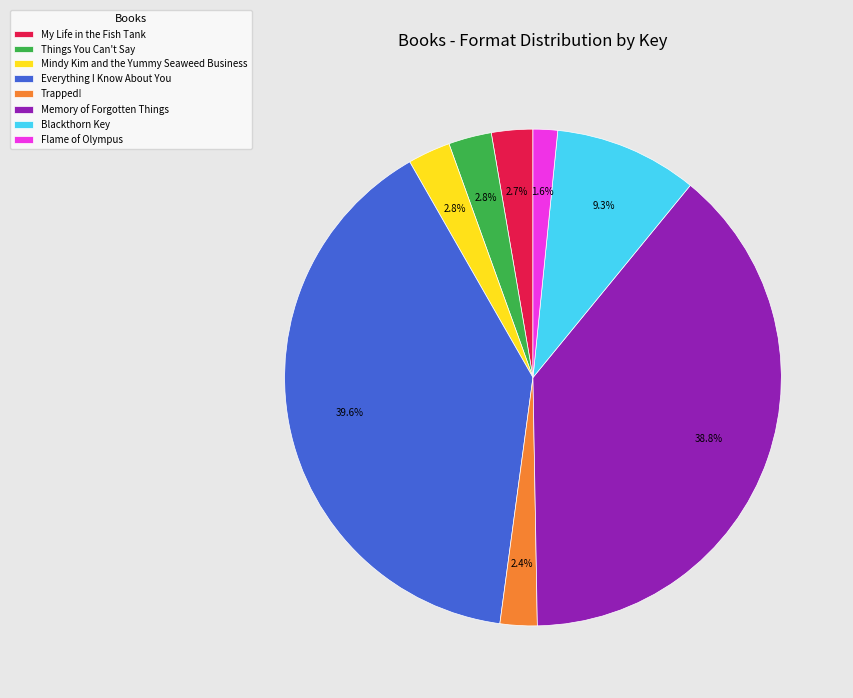

What is the largest slice in the pie chart?

Everything I Know About You